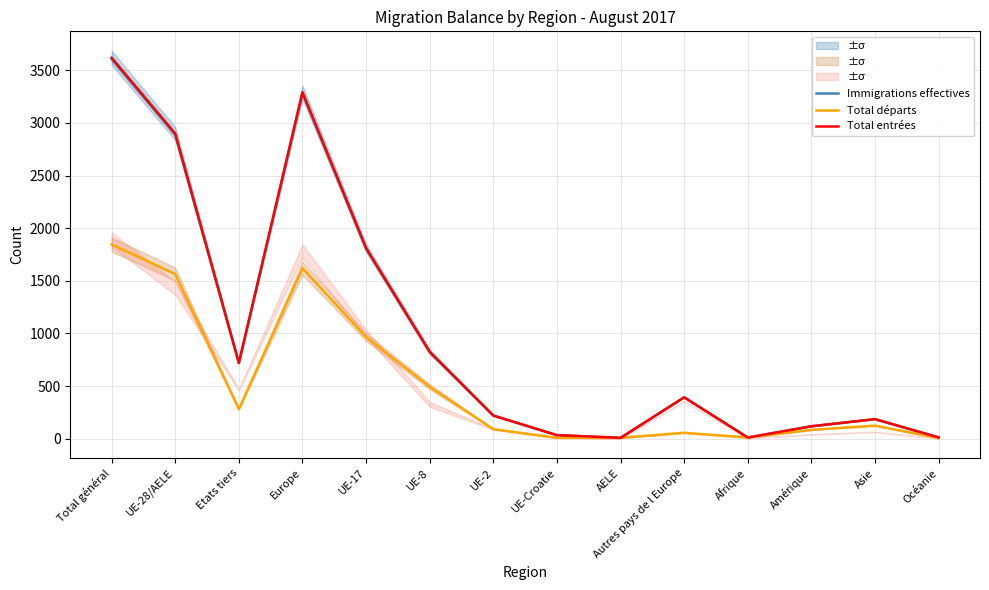

What are all the series names shown in the legend?

Immigrations effectives, Total départs, Total entrées